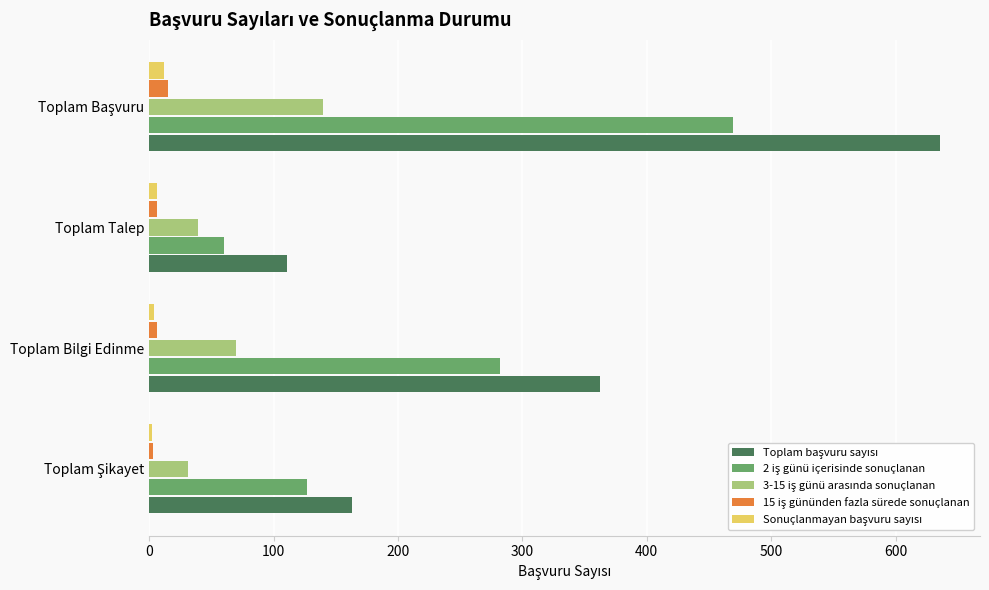

Reading left to right, transcribe all the data shown in this chart.

Toplam başvuru sayısı: 163	362	111	636
2 iş günü içerisinde sonuçlanan: 127	282	60	469
3-15 iş günü arasında sonuçlanan: 31	70	39	140
15 iş gününden fazla sürede sonuçlanan: 3	6	6	15
Sonuçlanmayan başvuru sayısı: 2	4	6	12